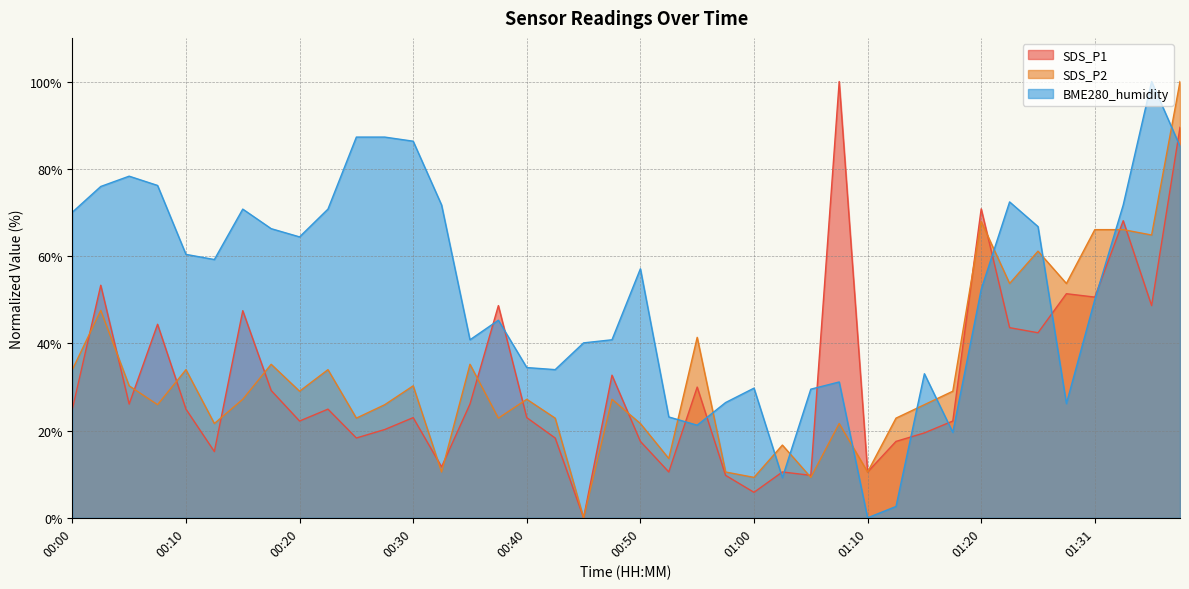

What is the value of the SDS_P2 point at the 3rd from the left?

30.2